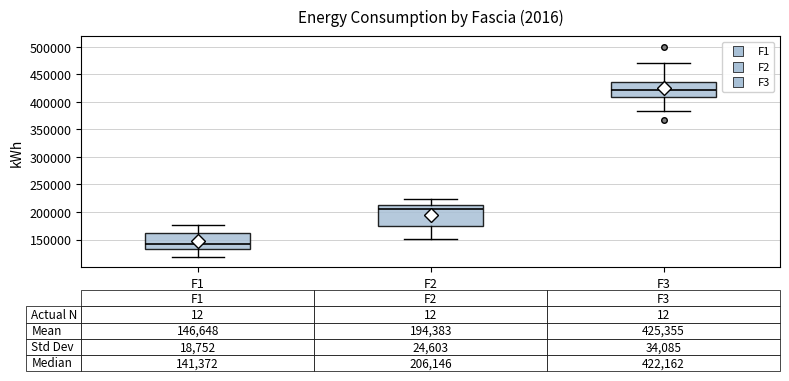

Which box's median line is the highest?

F3